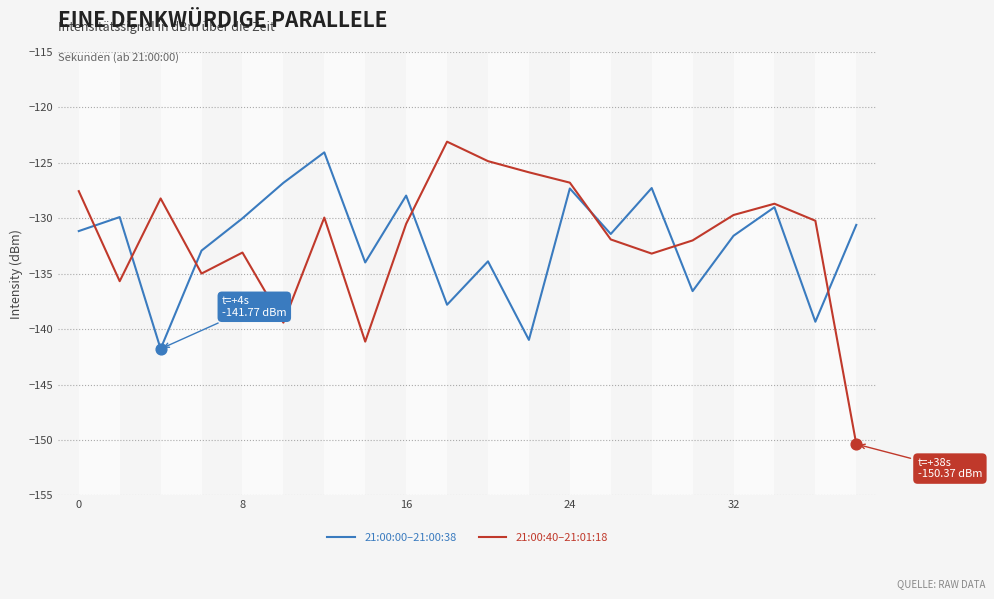

Which series has the widest spread of values?

21:00:40–21:01:18